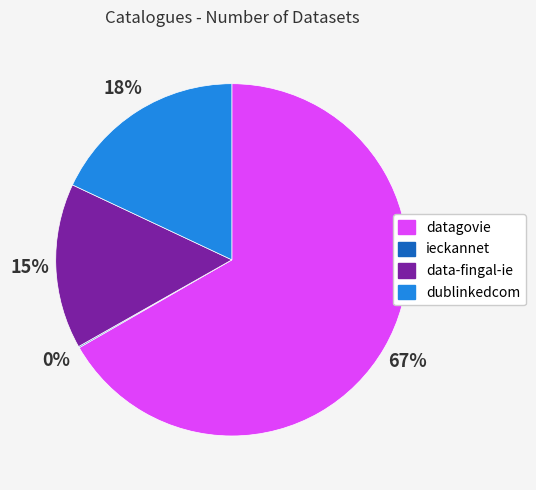

Is it true that data-fingal-ie is 24% of the pie?

False